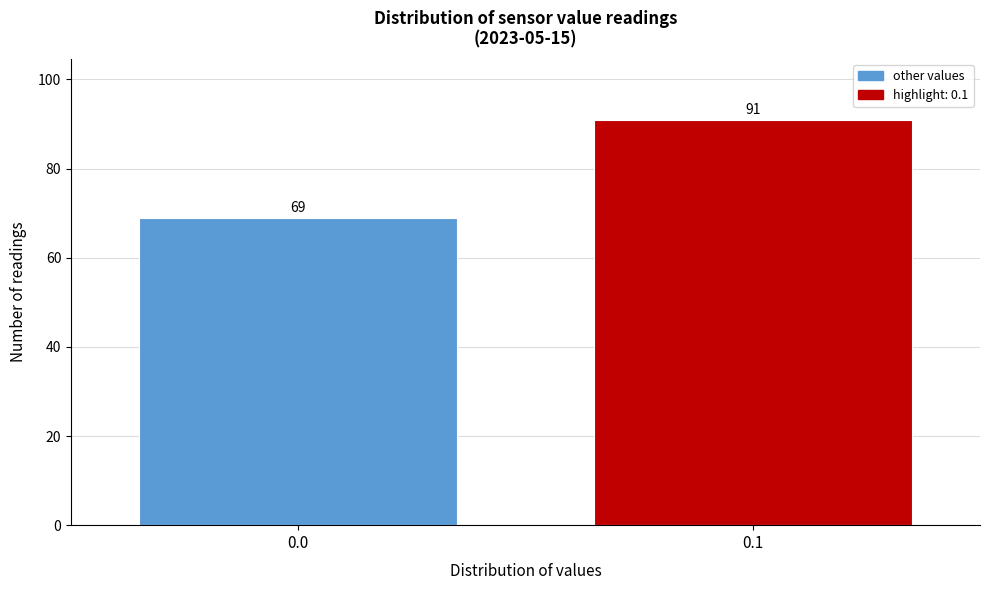

Reading right to left, extract all data points from this chart.

91	69